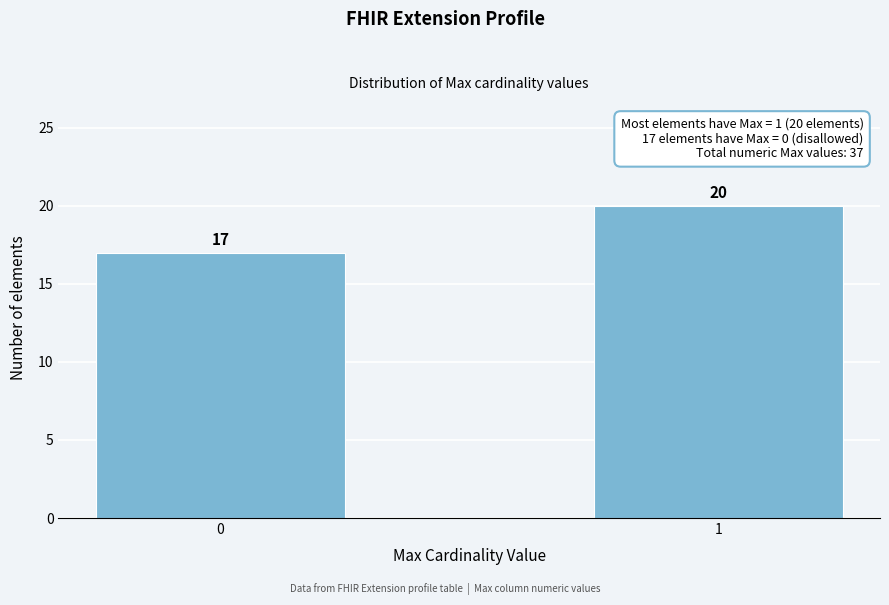

Reading left to right, transcribe all the data shown in this chart.

0=17	1=20